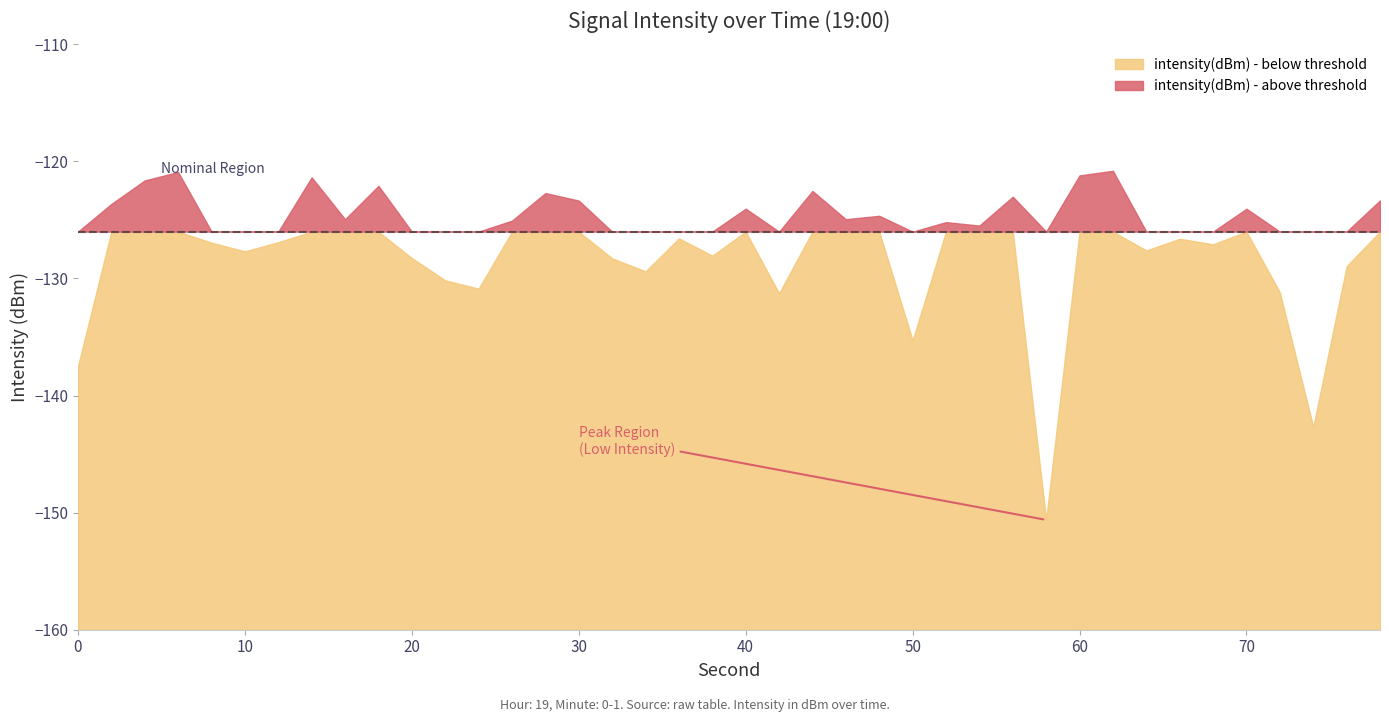

True or false: intensity(dBm) - above threshold has a value of -62.9 at 38.

False